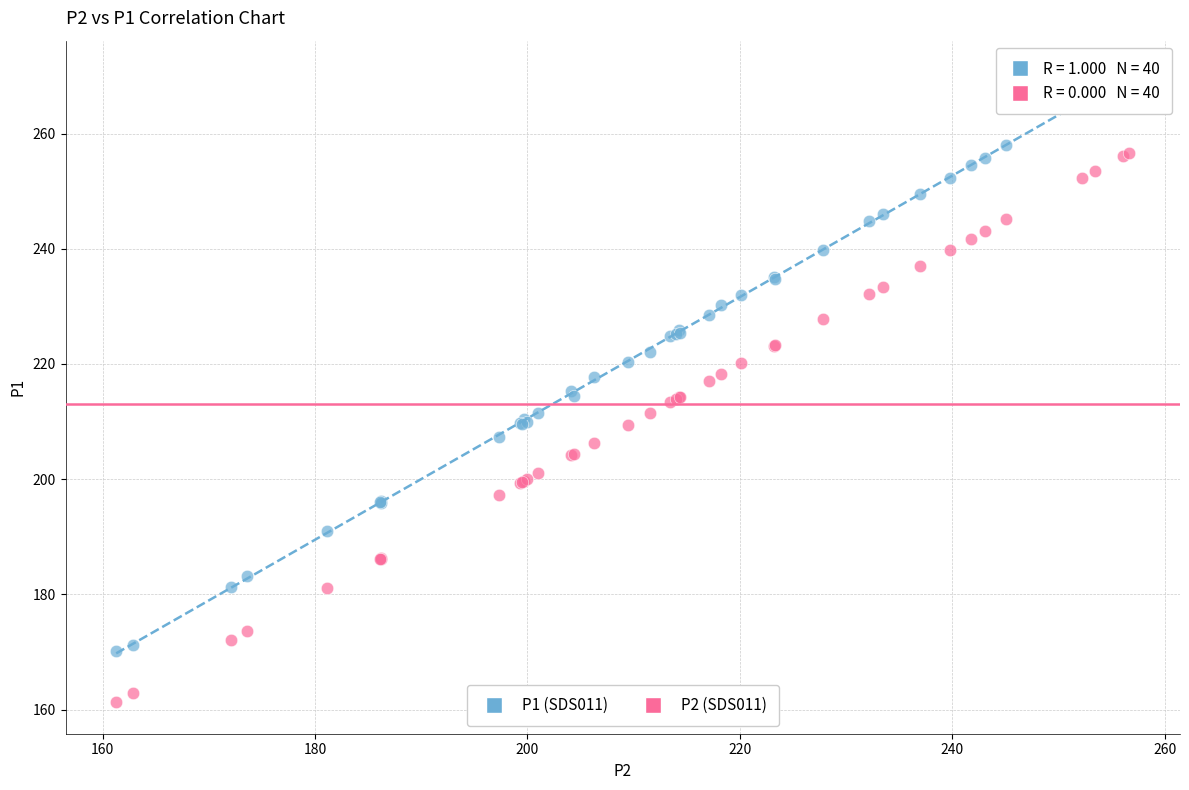

What are all the series names shown in the legend?

P1 (SDS011), P2 (SDS011)